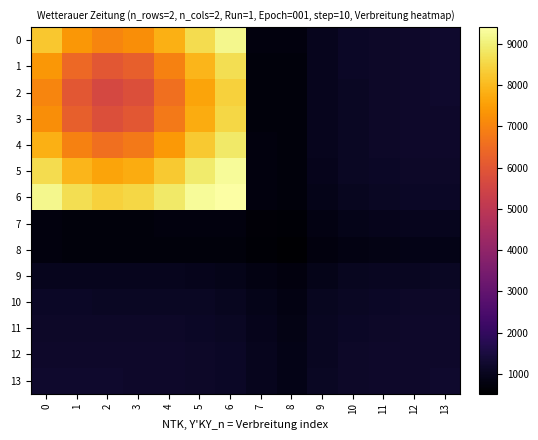

At how many categories does at least one series exceed 4857?

7